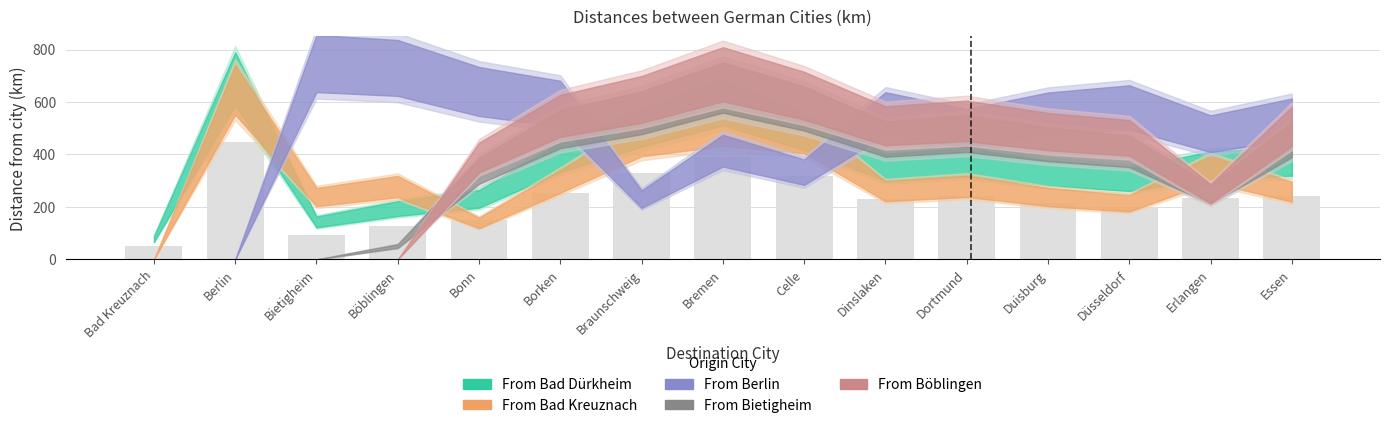

What is the value of the From Bad Kreuznach bar at the 2nd from the left?

647